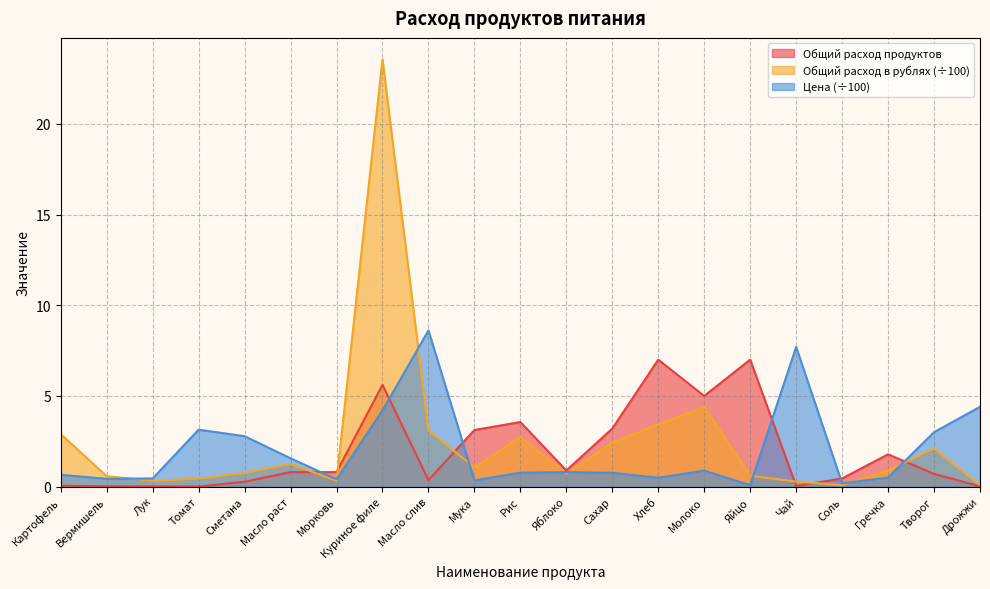

What is the difference between the maximum and minimum values in the Общий расход в рублях series?

23.5